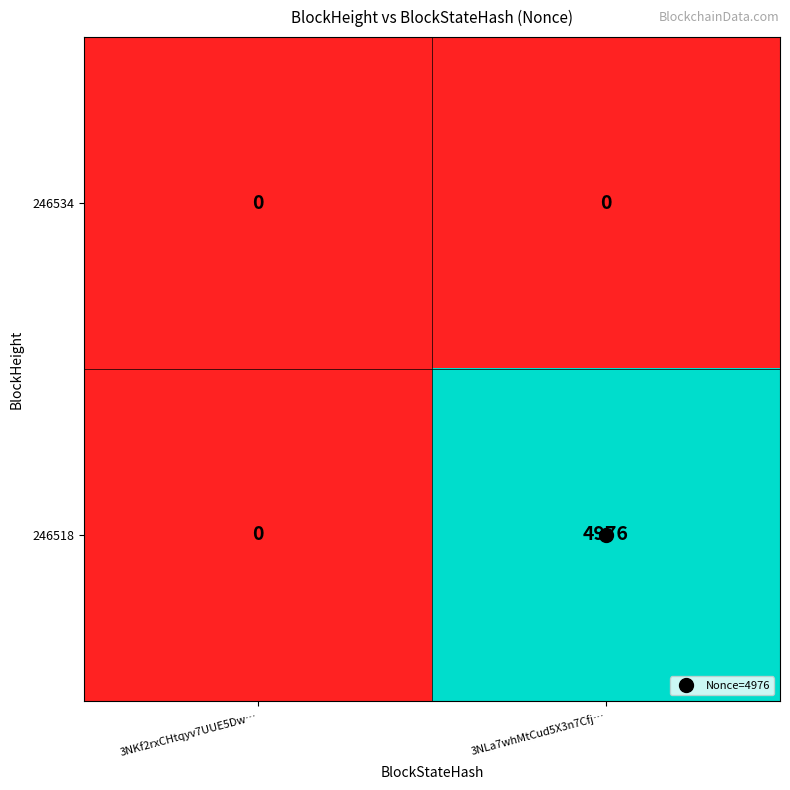

Is it true that 246518 equals 4976 at 3NLa7whMtCud5X3n7Cfj…?

True